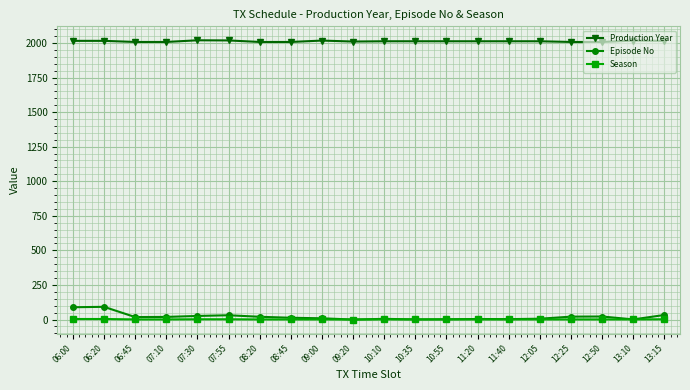

Does the chart have visible grid lines?

Yes